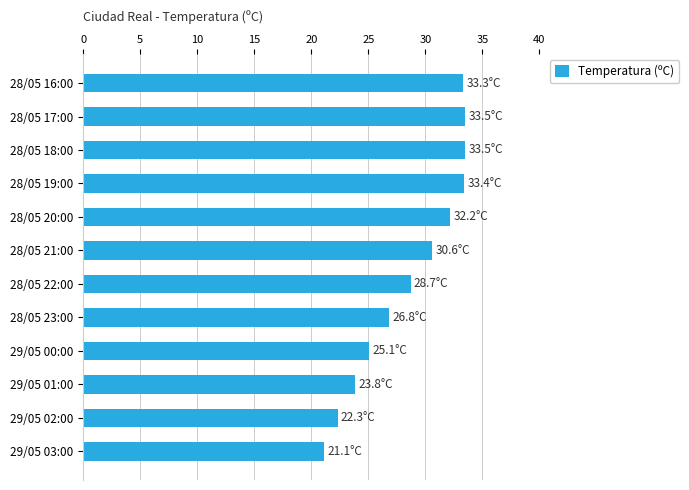

Does the chart contain any negative values?

No